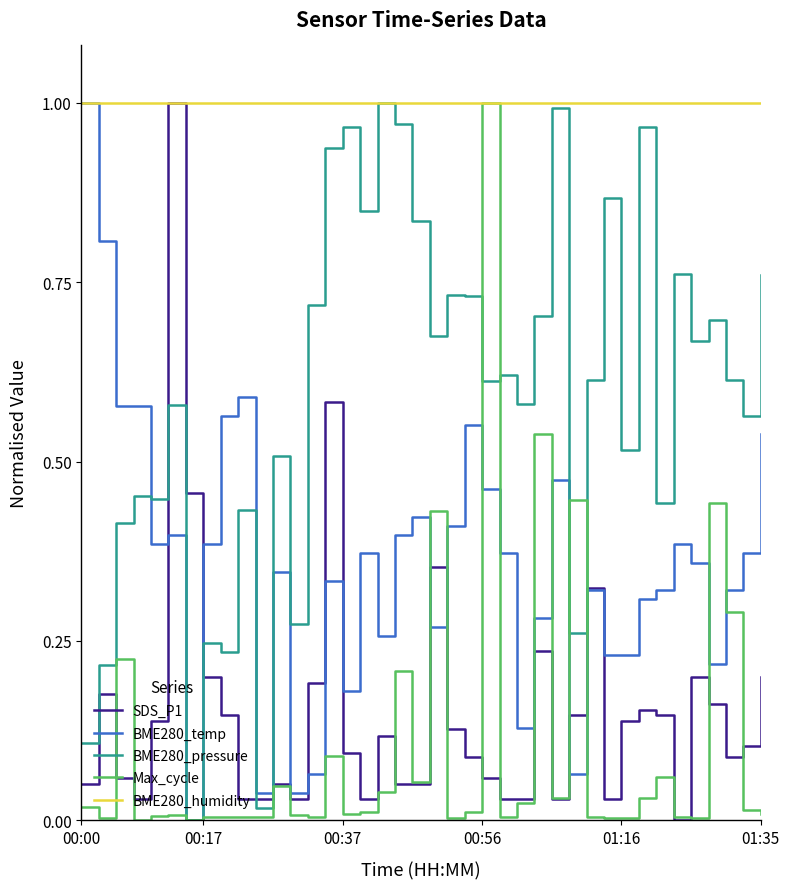

Does the chart have visible grid lines?

No